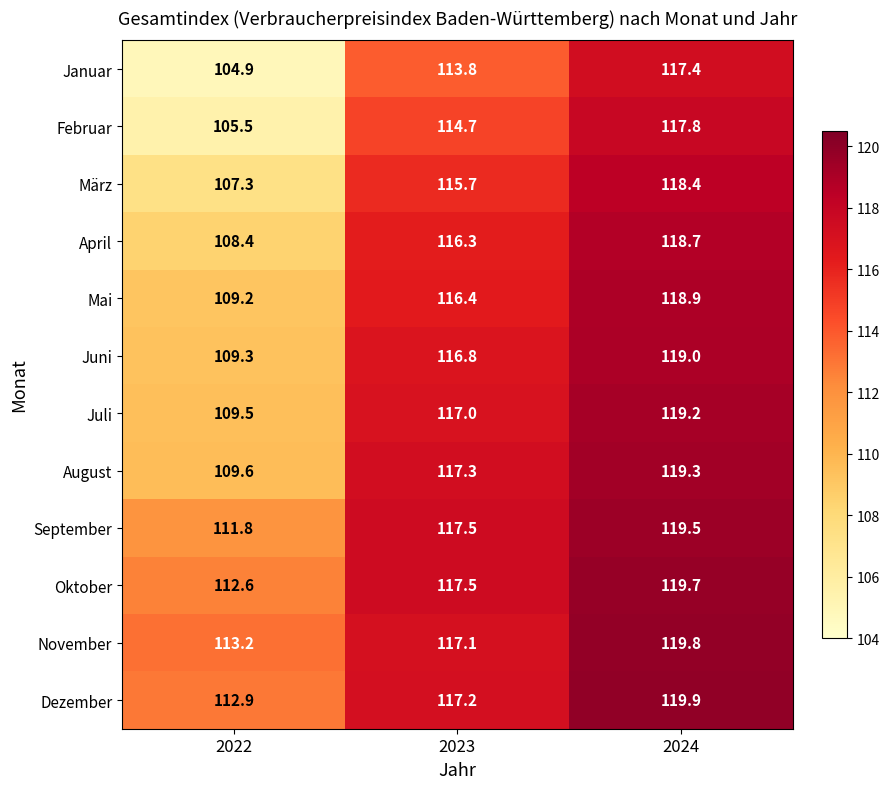

At which category does the chart reach its peak across all series?

2024